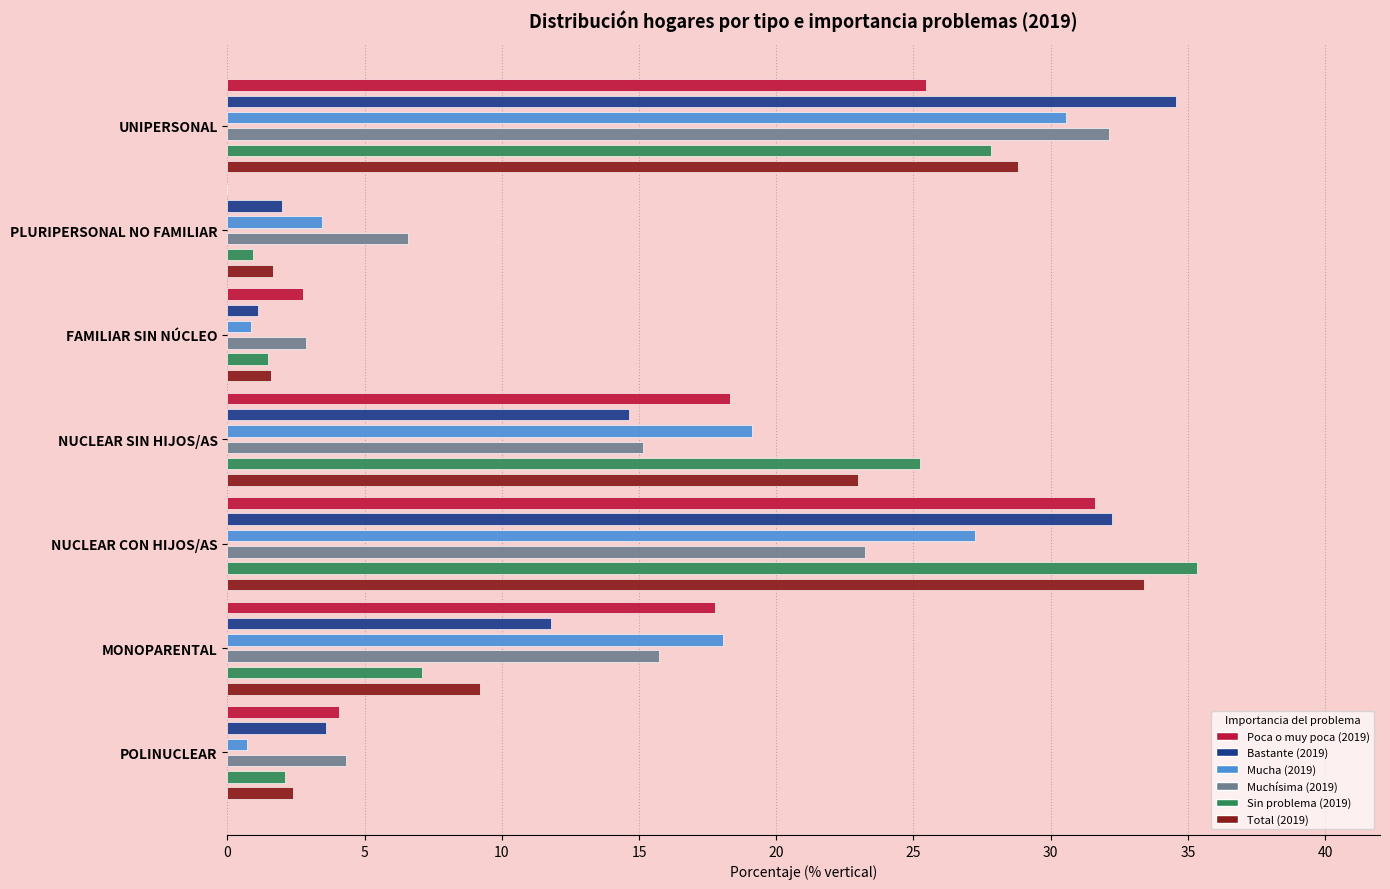

How many data points in Total (2019) are less than 9?

3